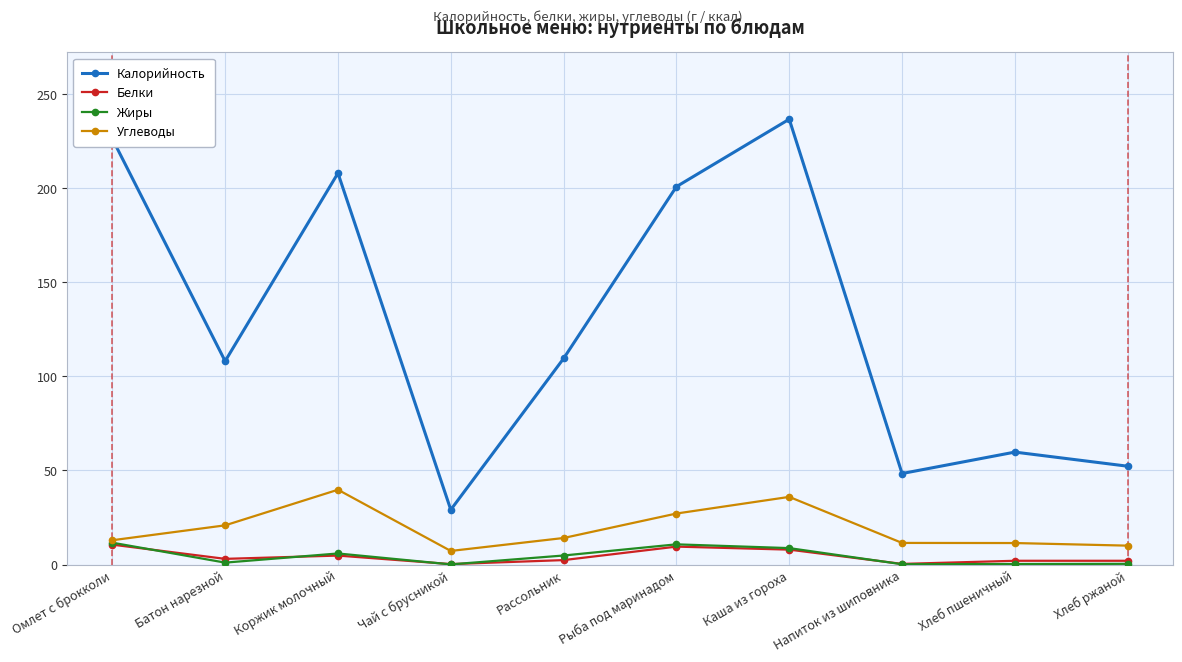

How many distinct data groups are displayed?

4